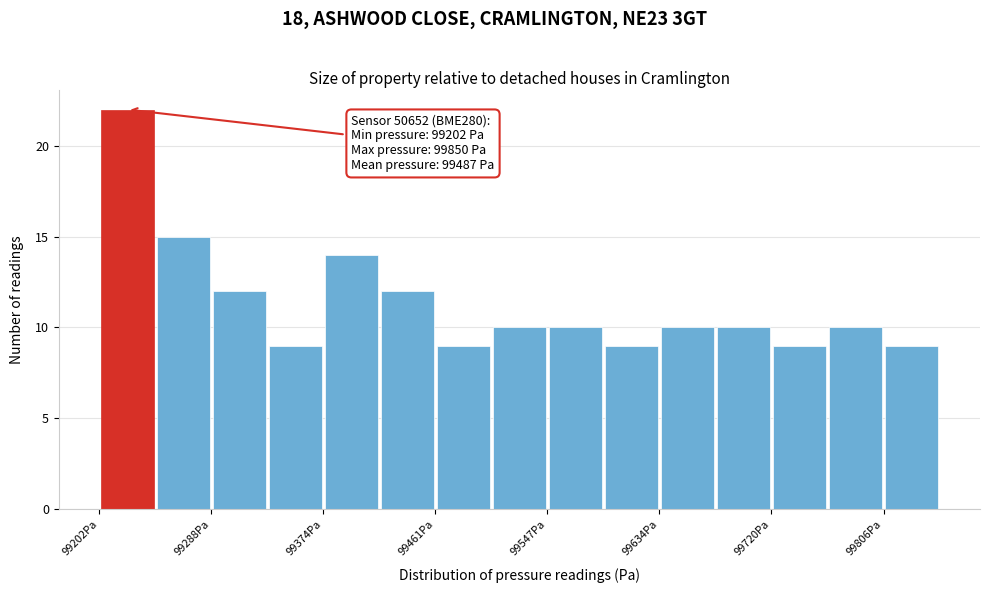

Over which range of the x-axis is the bar tallest?

99200 to 99250